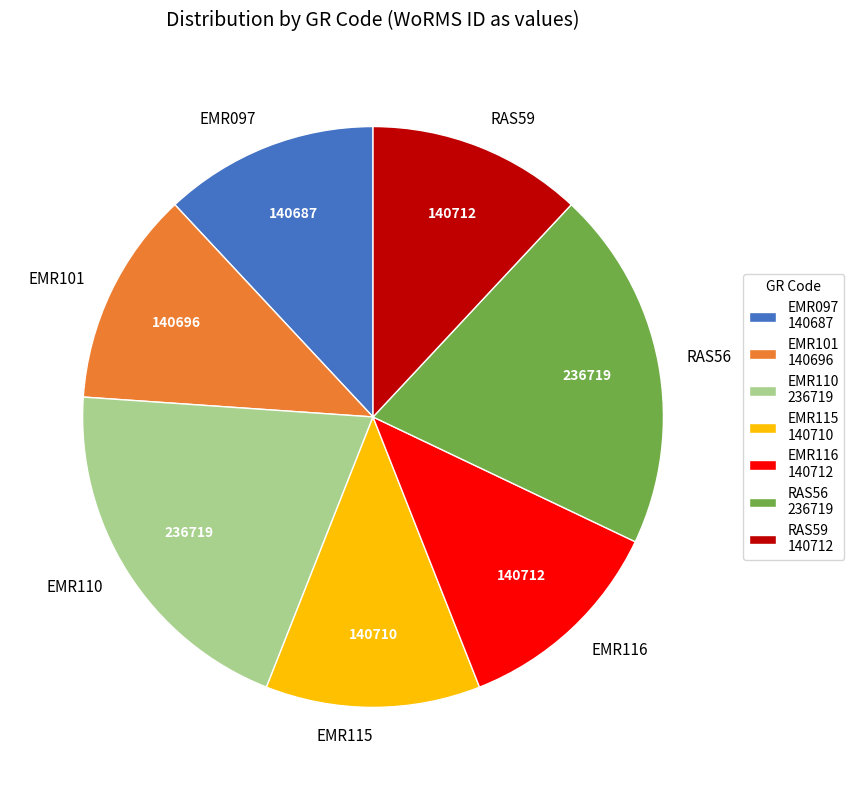

Is the sum of RAS59 and EMR101 greater than half?

No